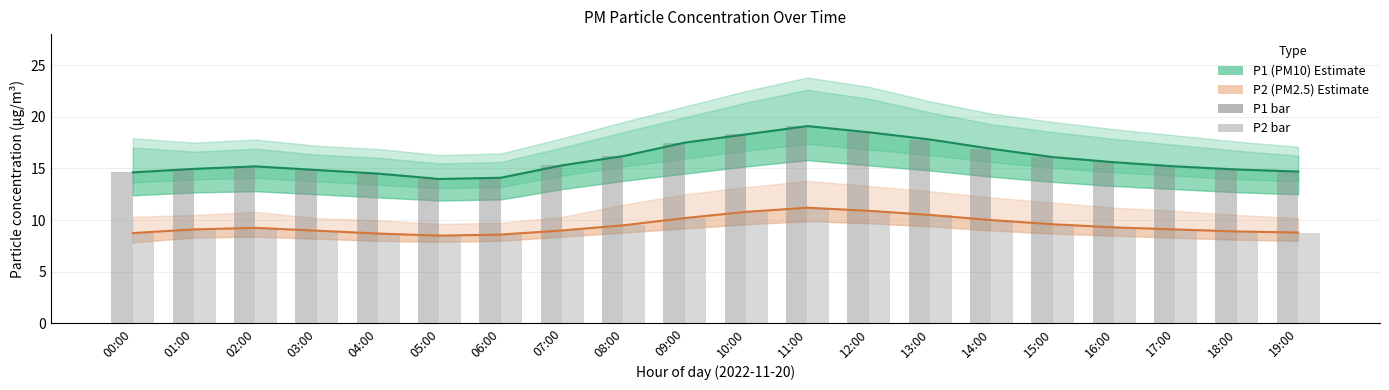

Which series has the widest spread of values?

P1 (PM10) Estimate